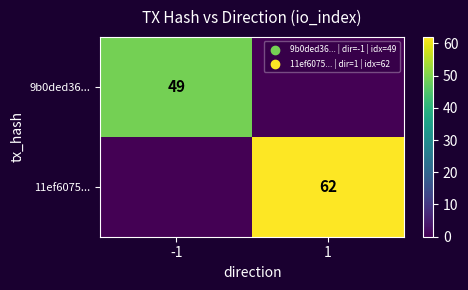

True or false: 11ef6075... has a value of 62 at 1.

True